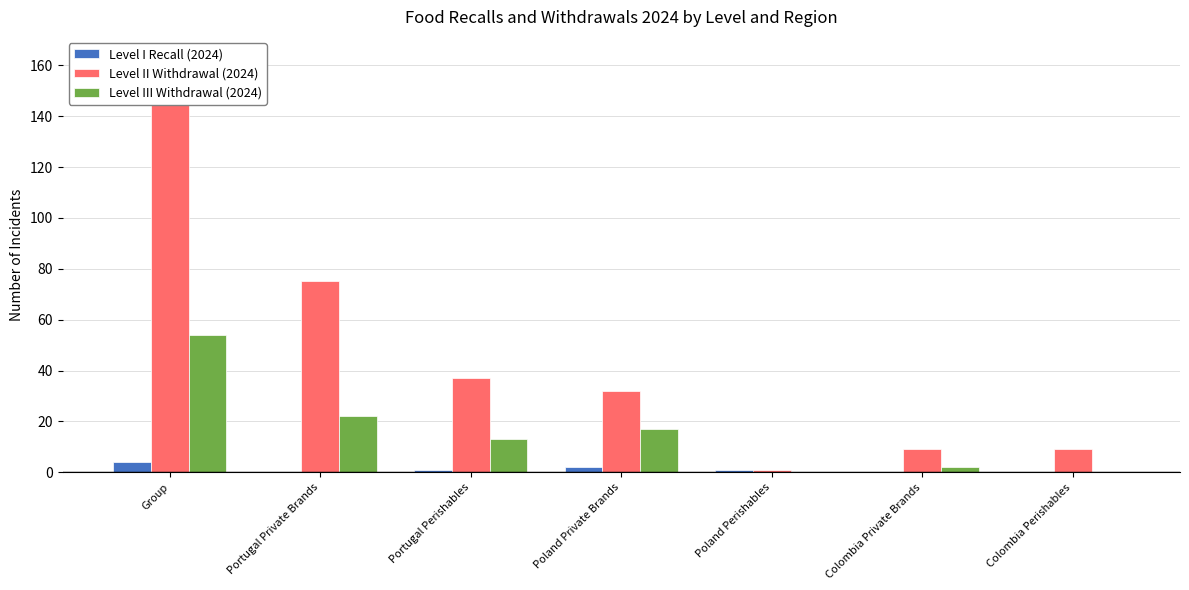

What is the maximum value shown in the chart?

163